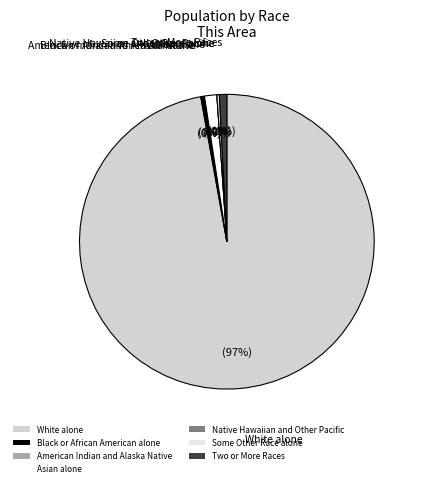

To the nearest percent, what is the difference between the largest and smallest slice percentages?

97%